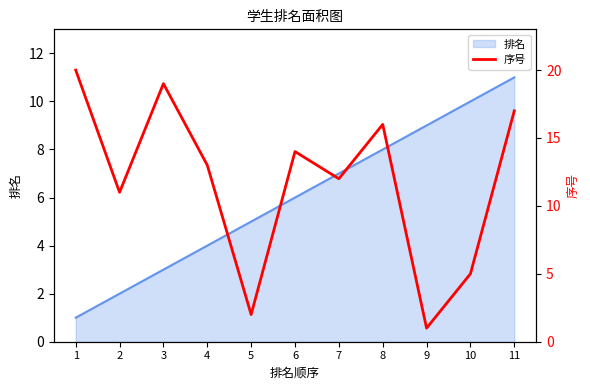

What is the minimum value shown in the chart?

1